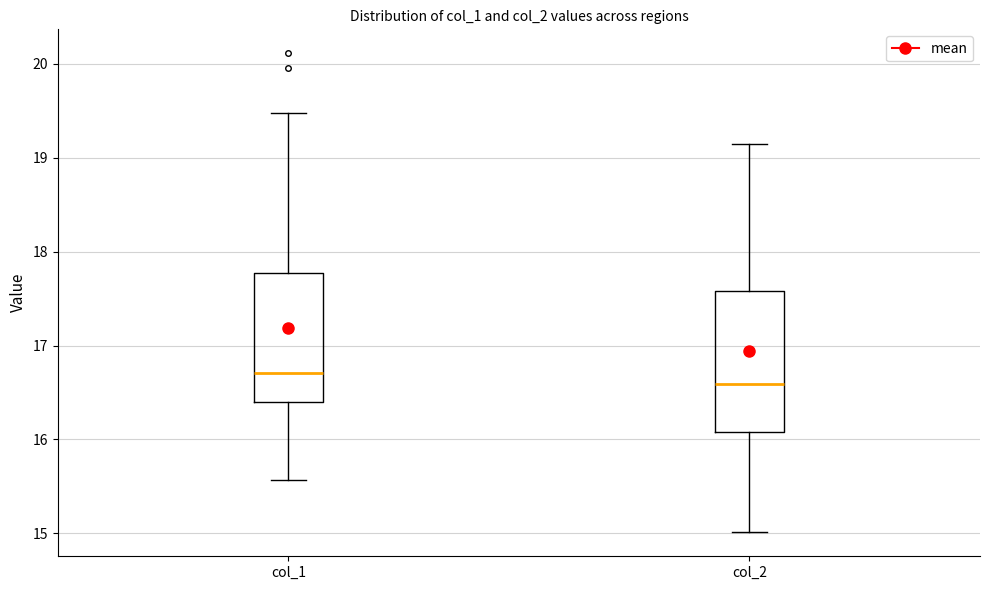

Reading left to right, read every box against the y-axis: the position of its median line, the range the box covers, and the ends of its whiskers. The values are not printed on the chart, so give them approximately, as read against the axis.

col_1: median 16.7, box 16.4 to 17.8, whiskers 15.6 to 19.5
col_2: median 16.6, box 16.1 to 17.6, whiskers 15.0 to 19.2